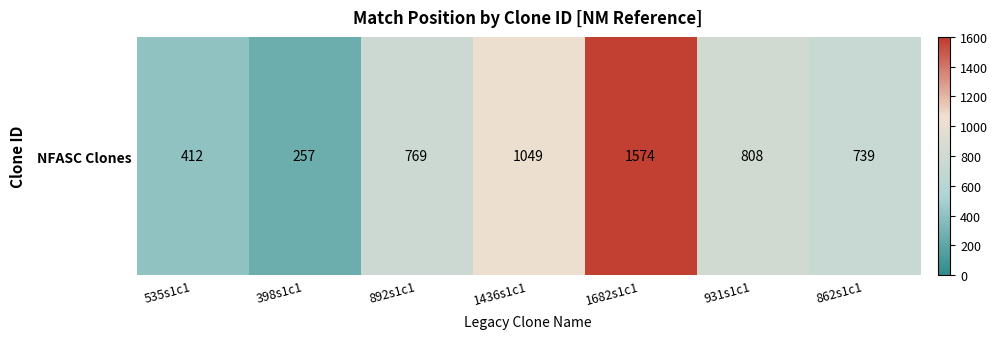

What is the difference between the maximum and minimum values?

1317